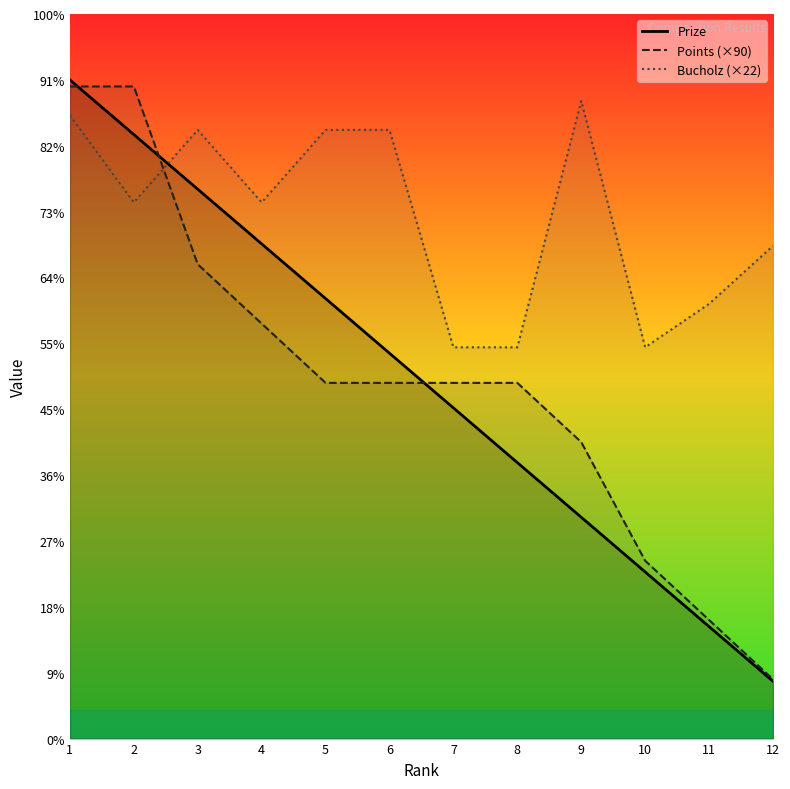

Count the number of data series in this chart.

3